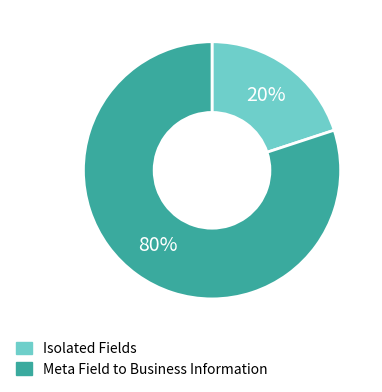

Approximately how many times larger is the value at Meta Field to Business Information compared to Isolated Fields?

4.0